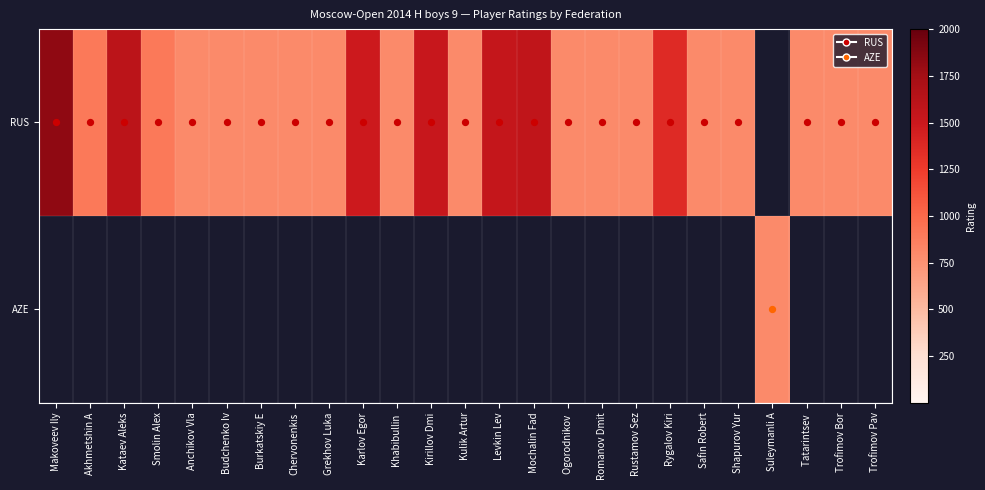

Rank the series at Mochalin Fad from lowest to highest value.

AZE, RUS